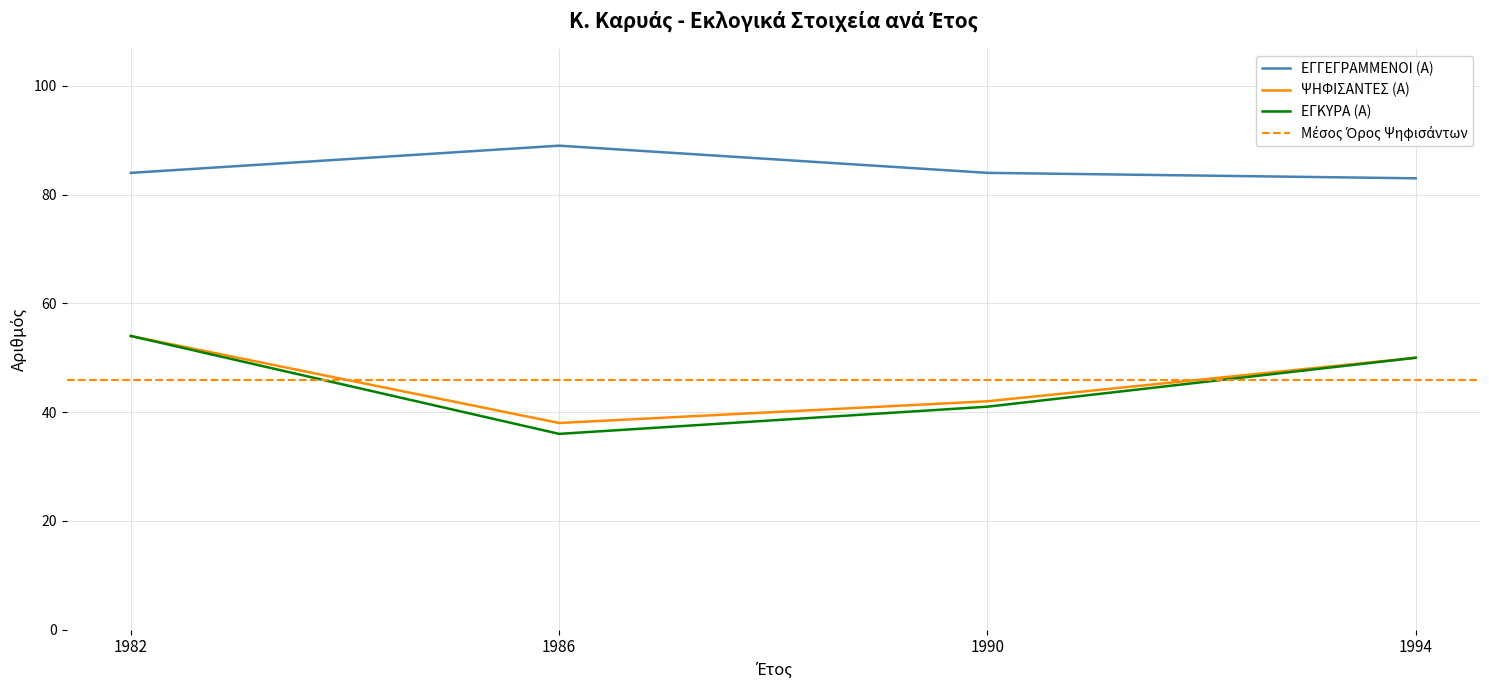

Is it true that ΕΓΚΥΡΑ (Α) equals 36 at 1986?

True